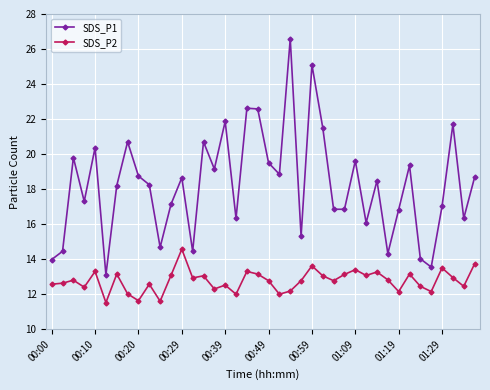

Which series has the largest total across all categories?

SDS_P1